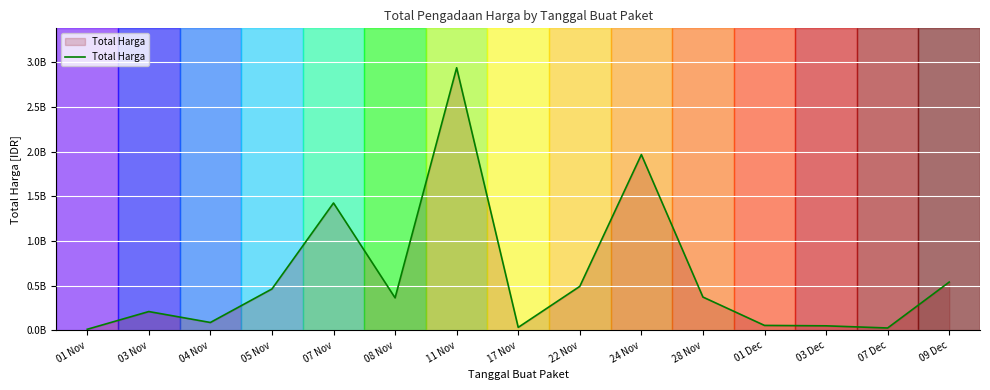

Reading left to right, list all the values displayed in this chart.

12787500	211344340	89019200	464002100	1425867900	364514040	2938963440	34292000	493000000	1967234200	373404000	56152800	51601000	27412000	541071000